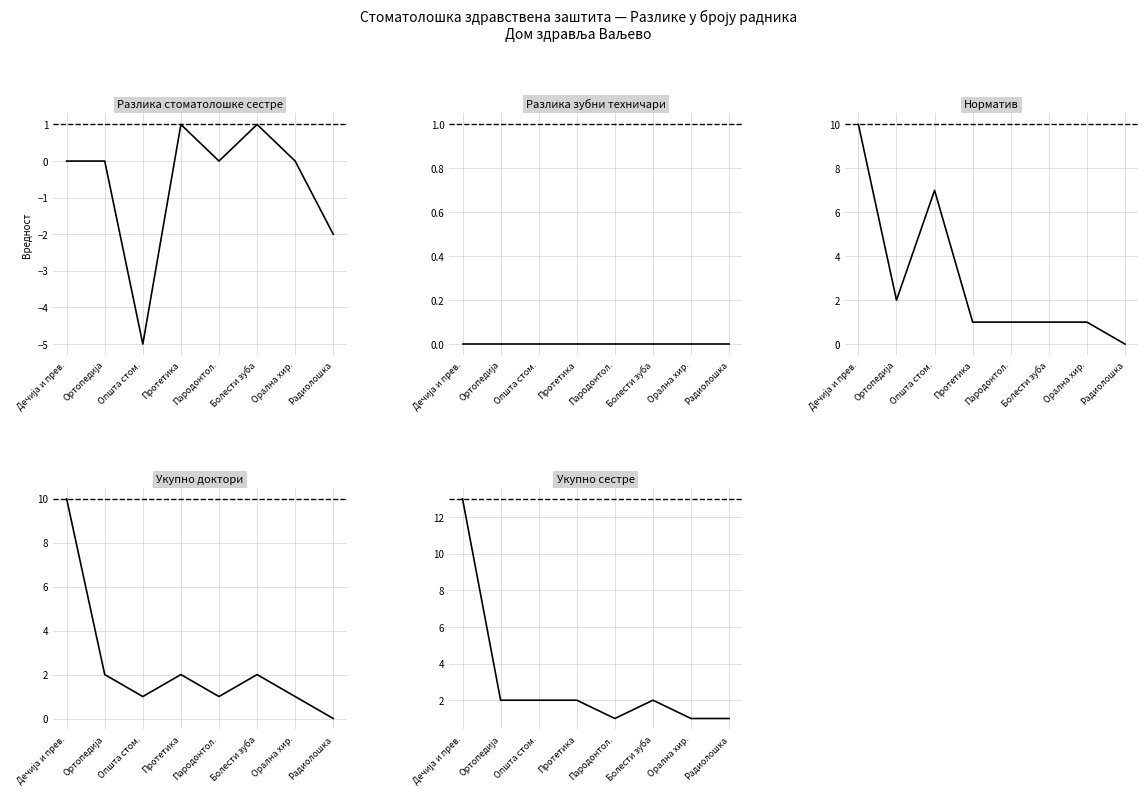

At which label does Норматив reach its peak?

Дечија и прев.